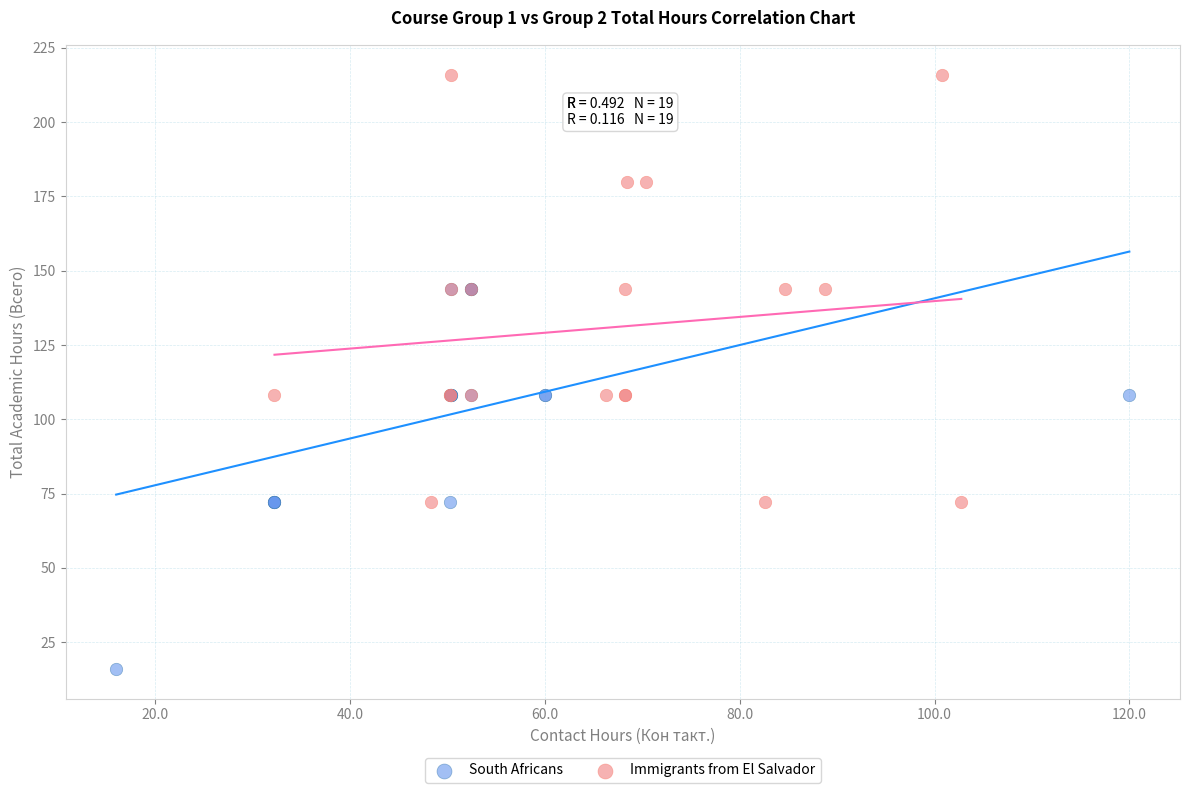

What are all the series names shown in the legend?

South Africans, Immigrants from El Salvador